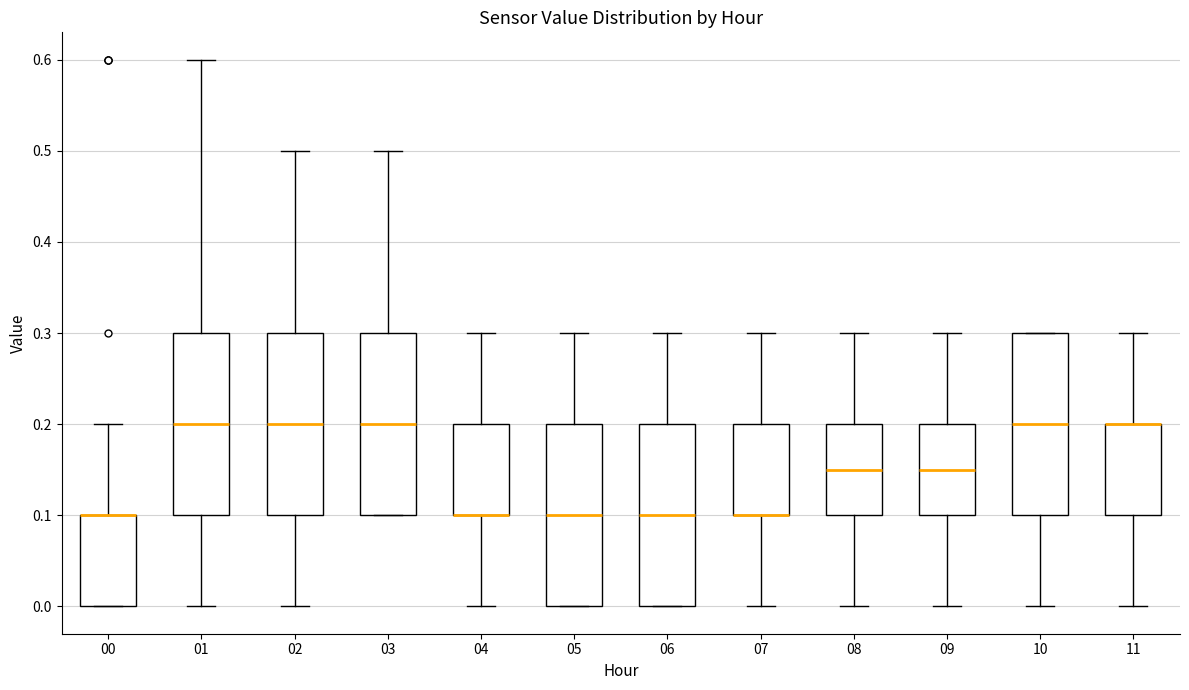

Reading left to right, transcribe this box plot: for each box, give where its median line is, the range the box spans, and where its two whiskers end, as read against the y-axis. The values are not printed on the chart, so give them approximately, as read against the axis.

00: median 0.10 (drawn on the box's upper edge), box 0.00 to 0.10, whiskers 0.00 to 0.20
01: median 0.20, box 0.10 to 0.30, whiskers 0.00 to 0.60
02: median 0.20, box 0.10 to 0.30, whiskers 0.00 to 0.50
03: median 0.20, box 0.10 to 0.30, whiskers 0.10 to 0.50
04: median 0.10 (drawn on the box's lower edge), box 0.10 to 0.20, whiskers 0.00 to 0.30
05: median 0.10, box 0.00 to 0.20, whiskers 0.00 to 0.30
06: median 0.10, box 0.00 to 0.20, whiskers 0.00 to 0.30
07: median 0.10 (drawn on the box's lower edge), box 0.10 to 0.20, whiskers 0.00 to 0.30
08: median 0.15, box 0.10 to 0.20, whiskers 0.00 to 0.30
09: median 0.15, box 0.10 to 0.20, whiskers 0.00 to 0.30
10: median 0.20, box 0.10 to 0.30, whiskers 0.00 to 0.30
11: median 0.20 (drawn on the box's upper edge), box 0.10 to 0.20, whiskers 0.00 to 0.30